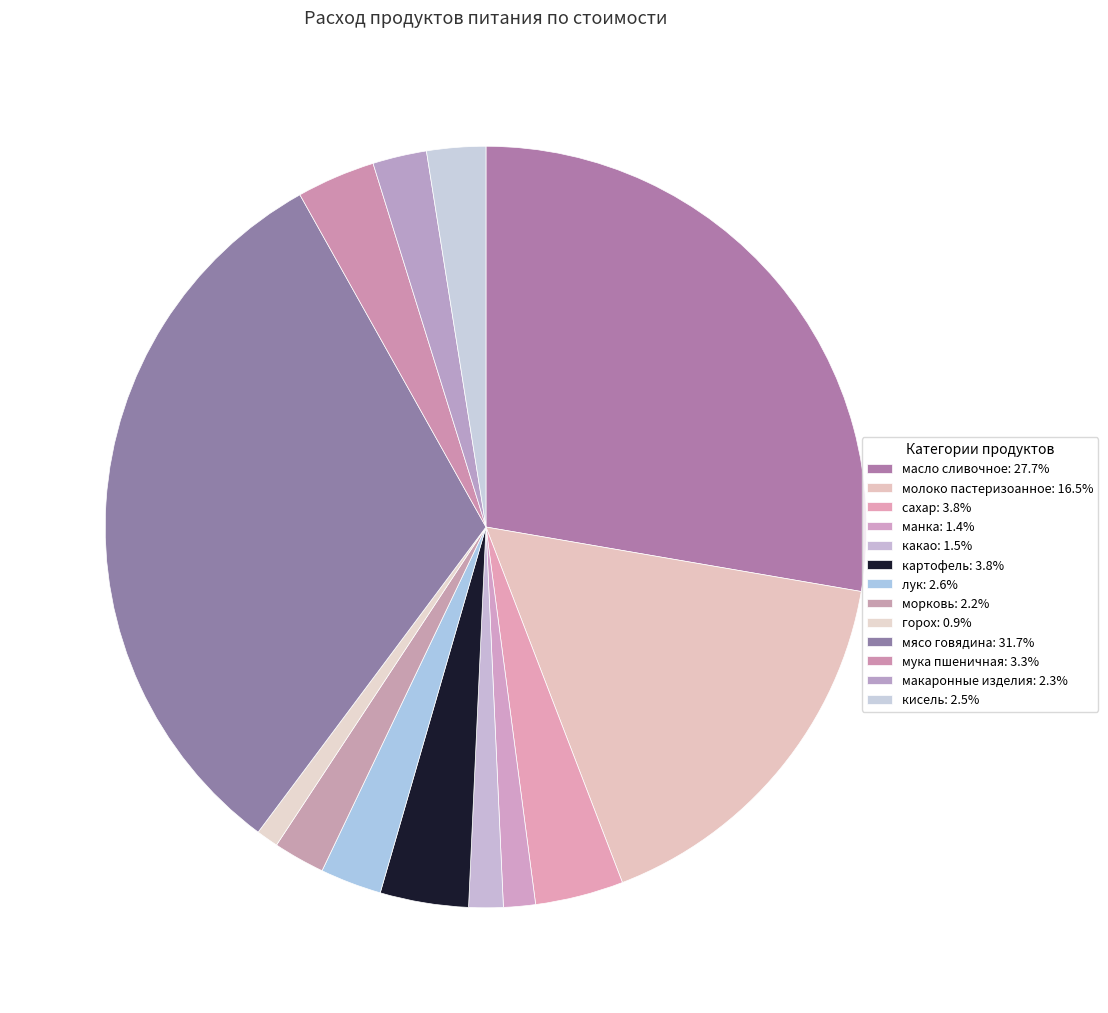

To the nearest percent, what is the difference between the largest and smallest slice percentages?

31%